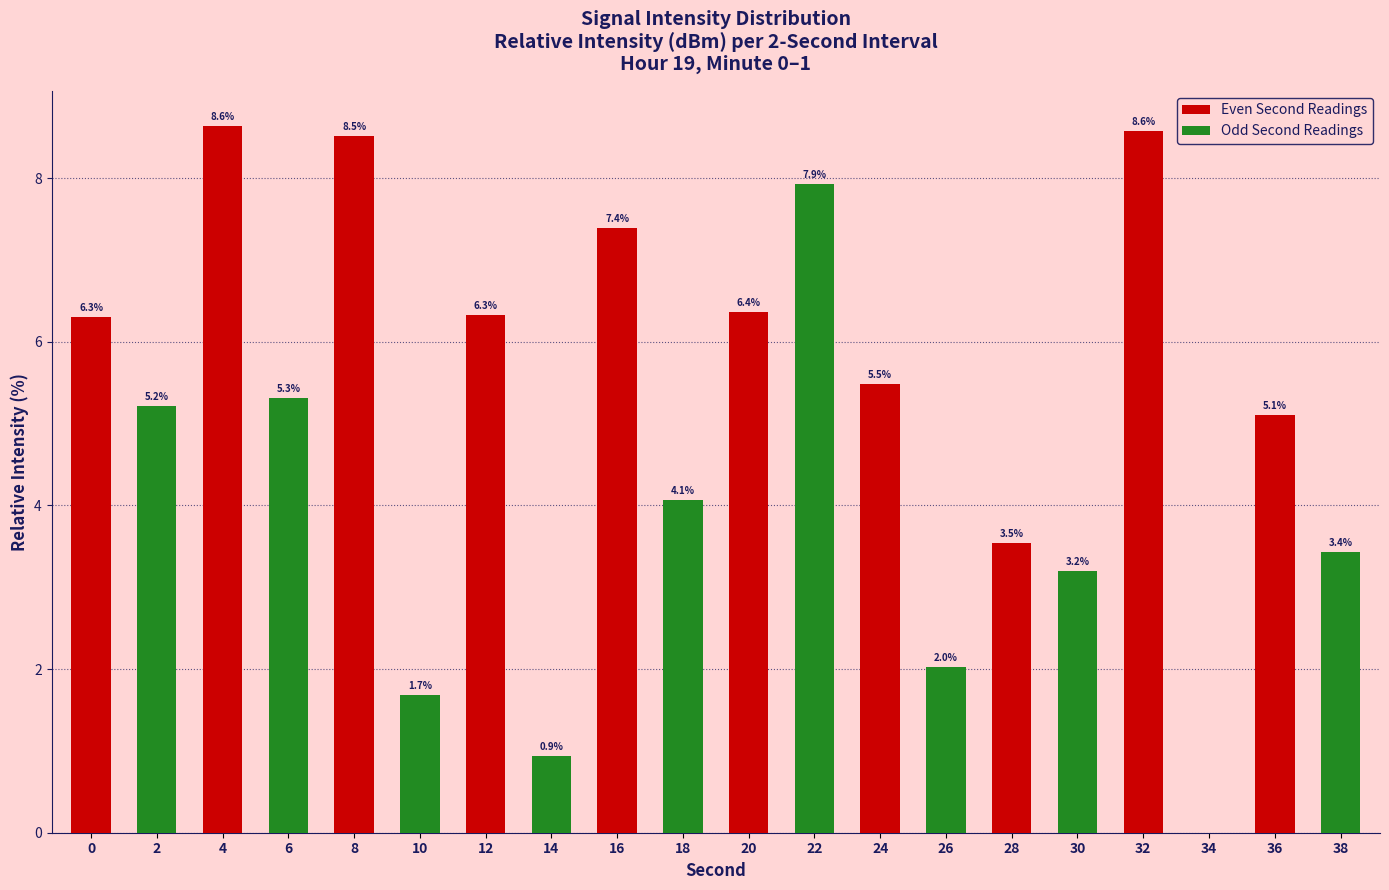

Which series changed the most between 16 and 28?

Even Second Readings